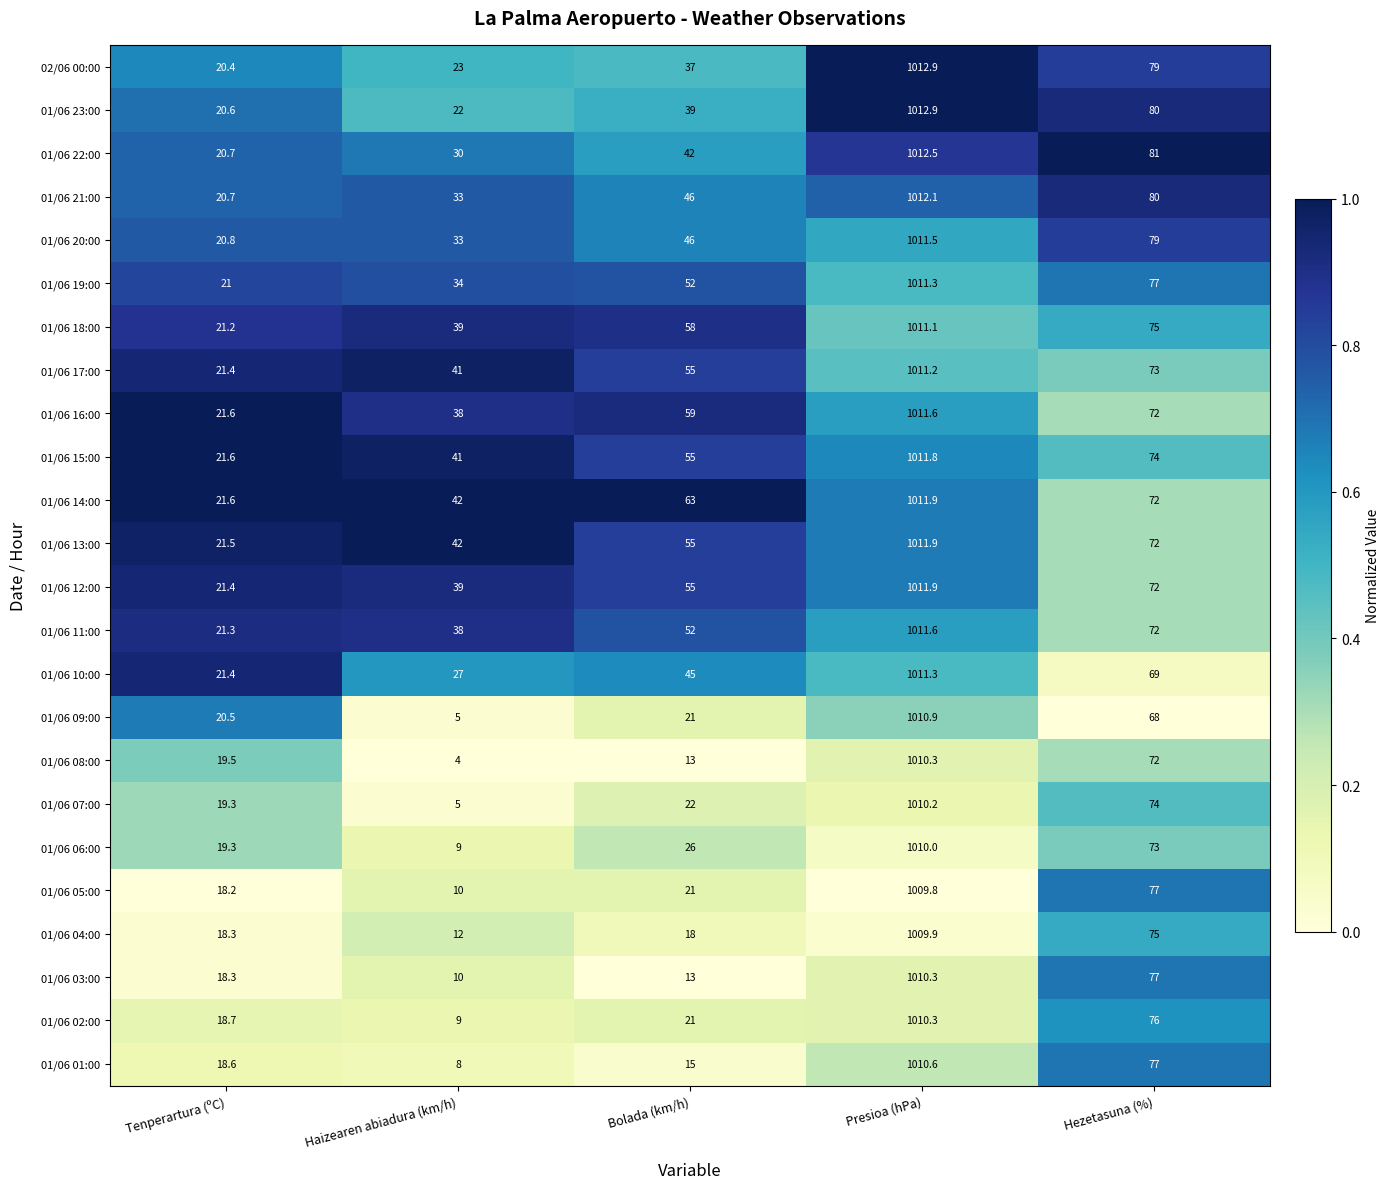

What is the difference between the second highest and second lowest values in the 01/06 08:00 series?

59.0